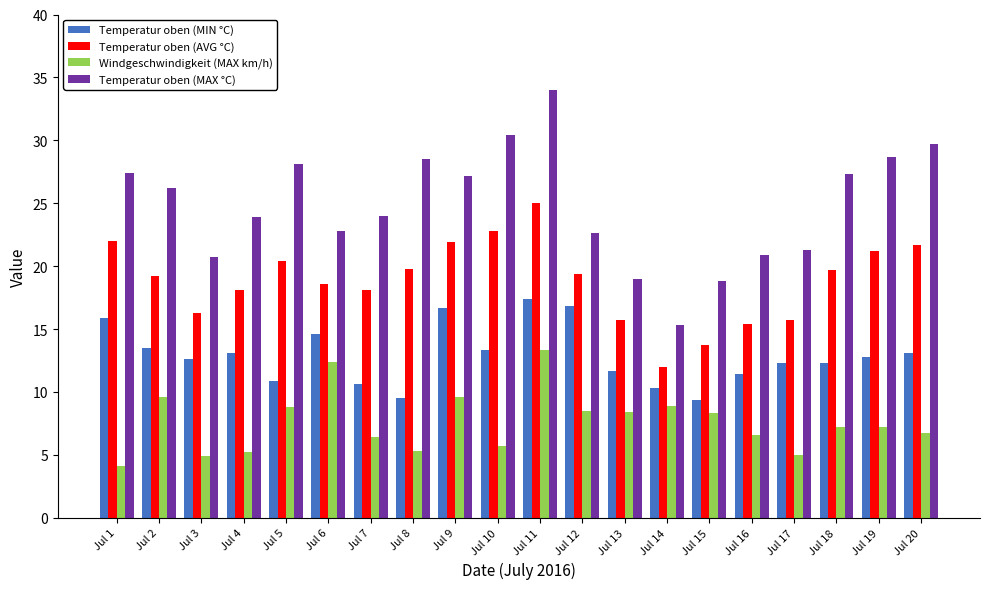

What is the difference between the second highest and second lowest values in the Temperatur oben (AVG °C) series?

9.1